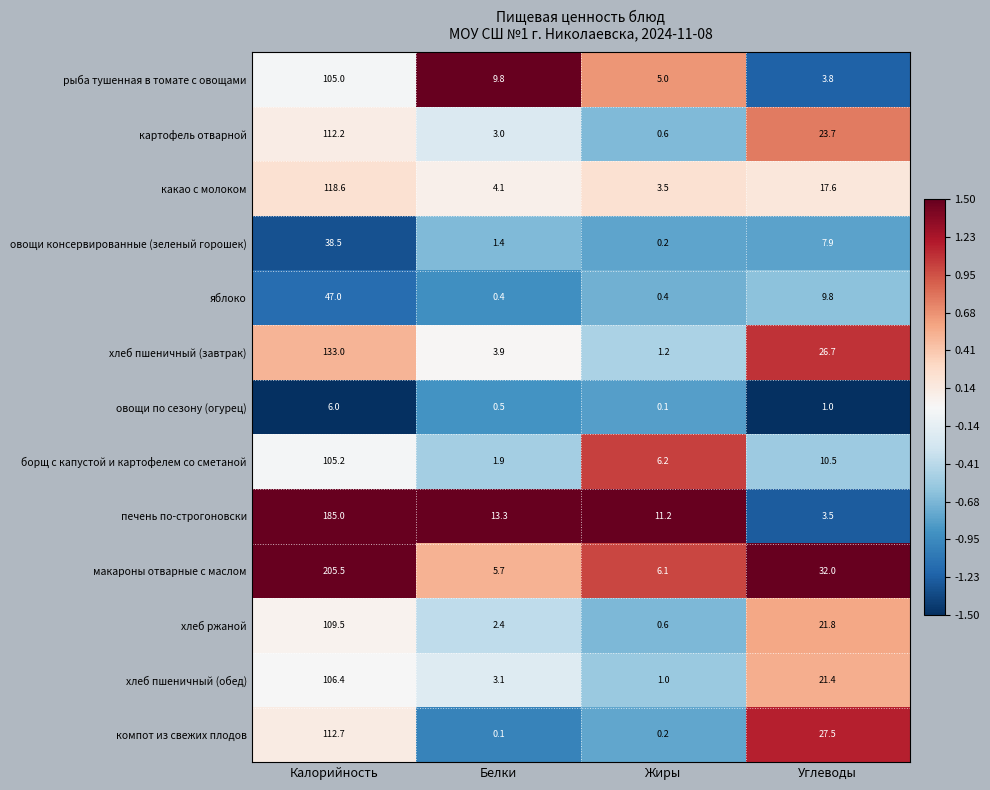

What is the difference between the highest and lowest values at Углеводы?

31.0